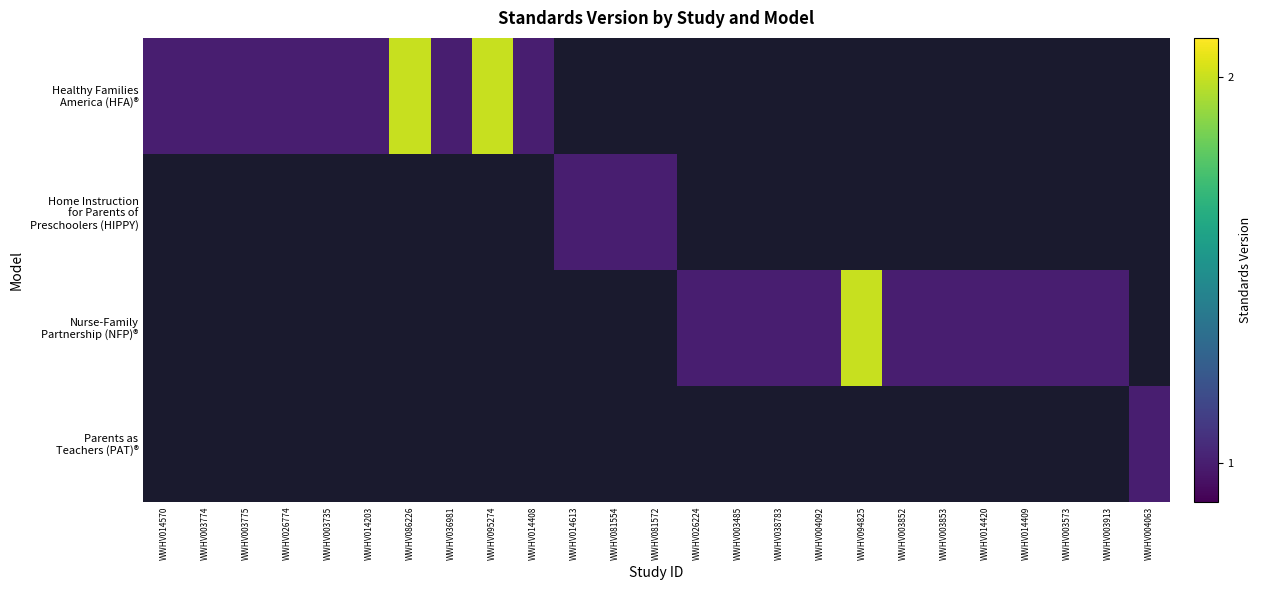

What is the total value across all series at WWHV003853?

1